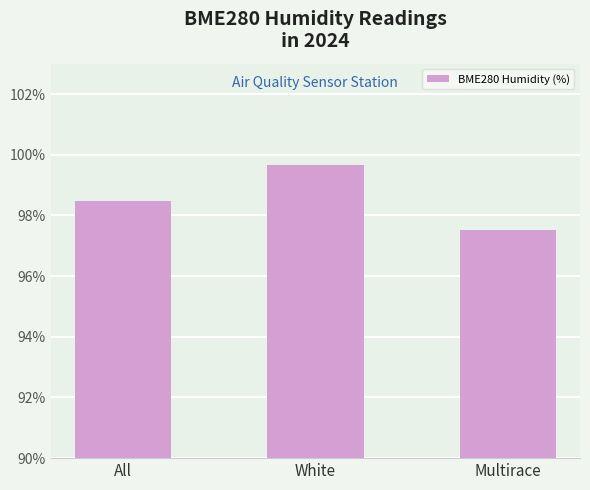

List the labels in order of value, largest first.

White, All, Multirace